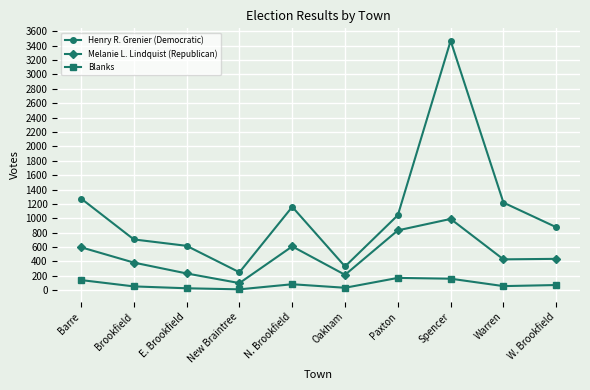

At how many categories does at least one series exceed 166?

10